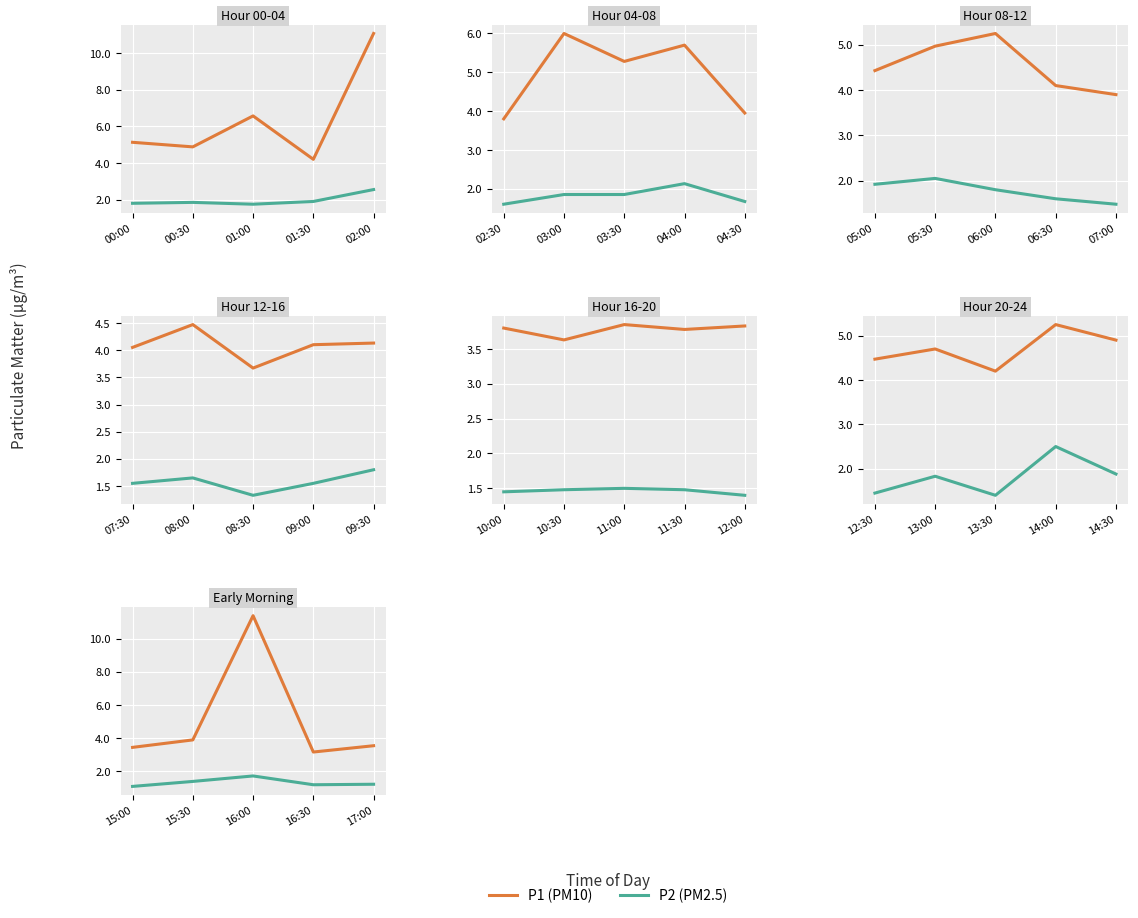

In P2, how many points are lower than both neighbors (excluding endpoints)?

1